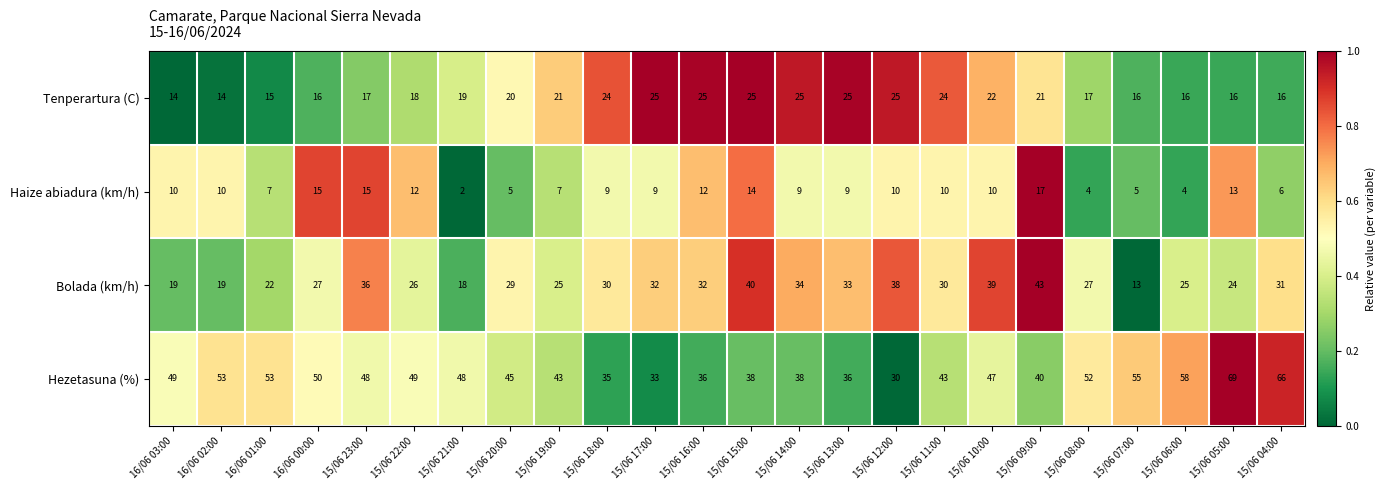

What is the average value of the Bolada (km/h) series?

29